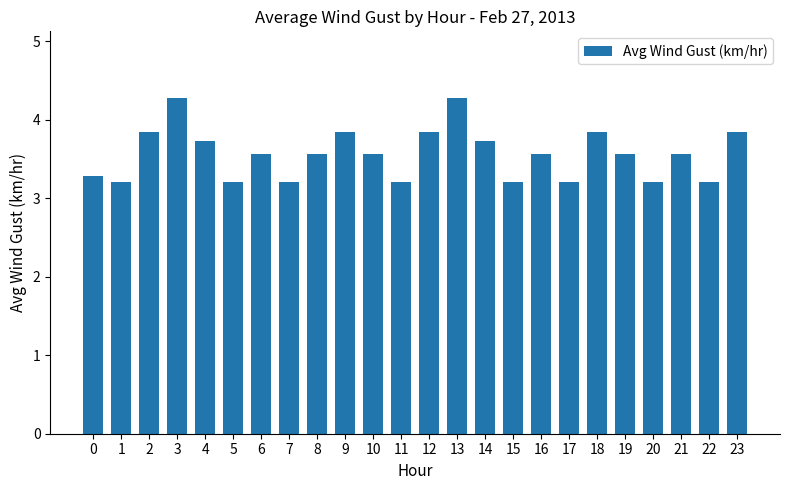

How many values are between 3 and 4?

22